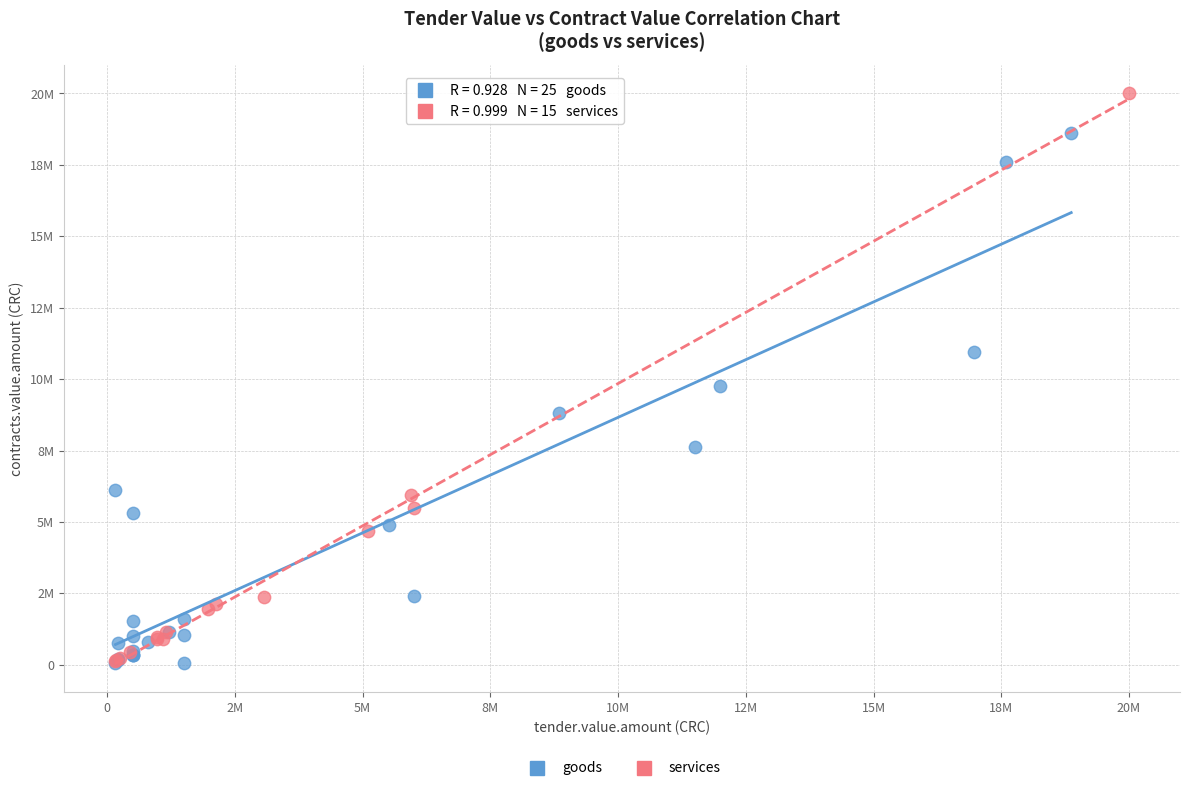

What are all the series names shown in the legend?

goods, services